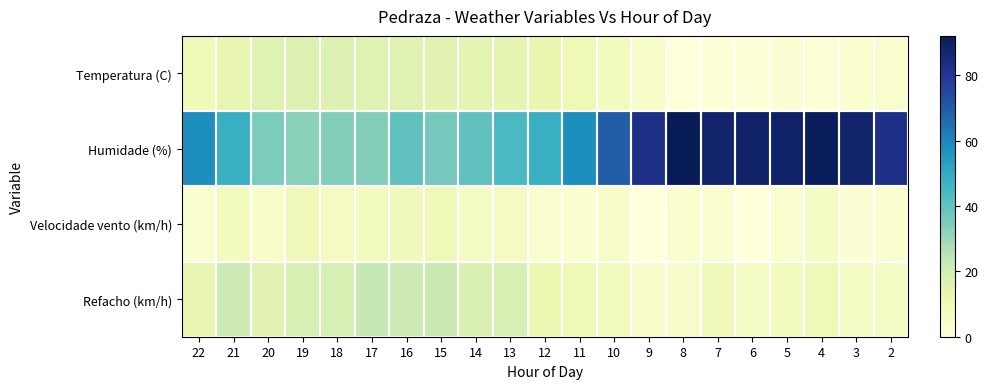

List the series in order of their peak value, lowest first.

Velocidade vento (km/h), Temperatura (C), Refacho (km/h), Humidade (%)